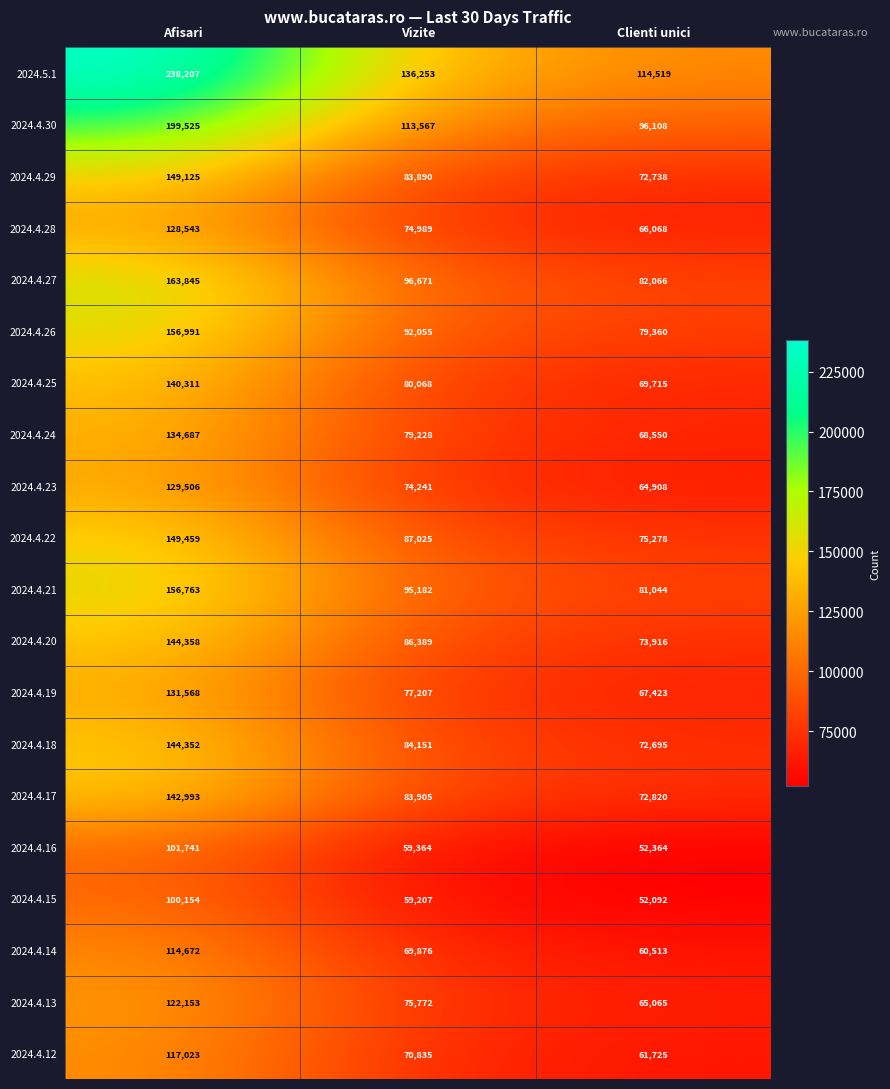

At how many categories does at least one series exceed 161232?

1